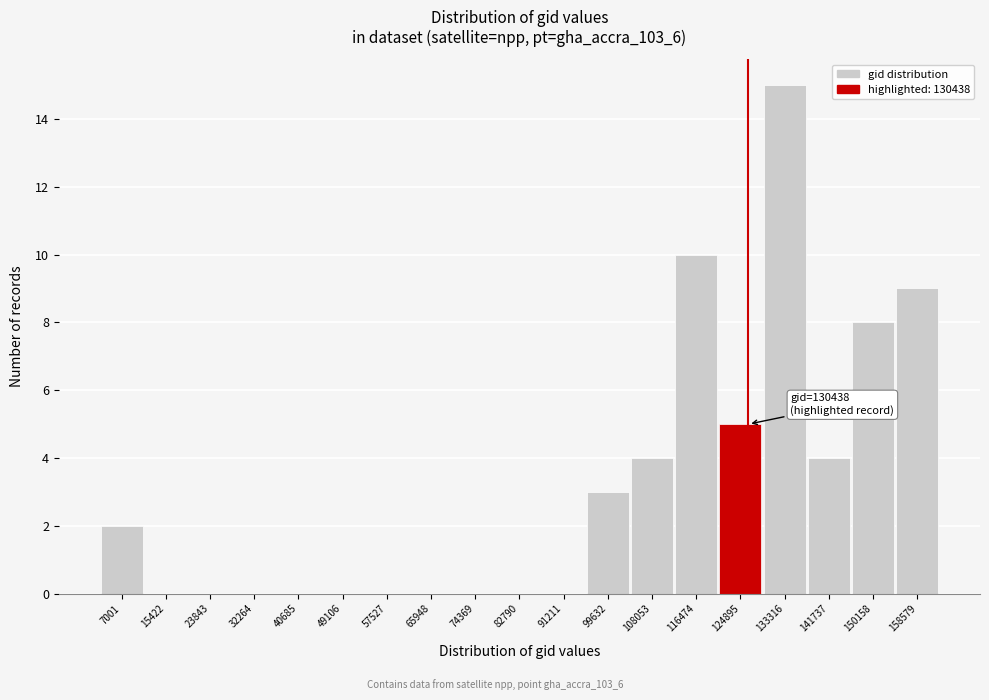

Reading right to left, what are all the values shown in this chart?

158579=9	150158=8	141737=4	133316=15	124895=5	116474=10	108053=4	99632=3	91211=0	82790=0	74369=0	65948=0	57527=0	49106=0	40685=0	32264=0	23843=0	15422=0	7001=2